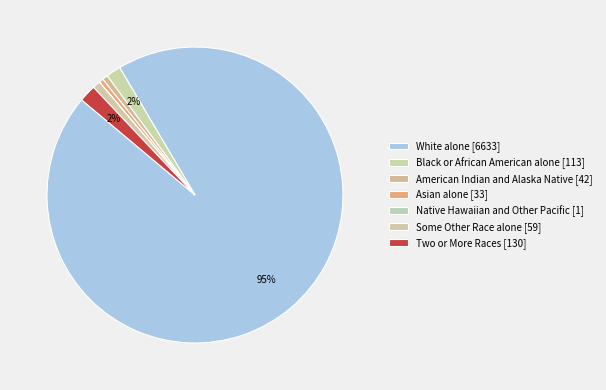

Is it true that White alone is 95% of the pie?

True